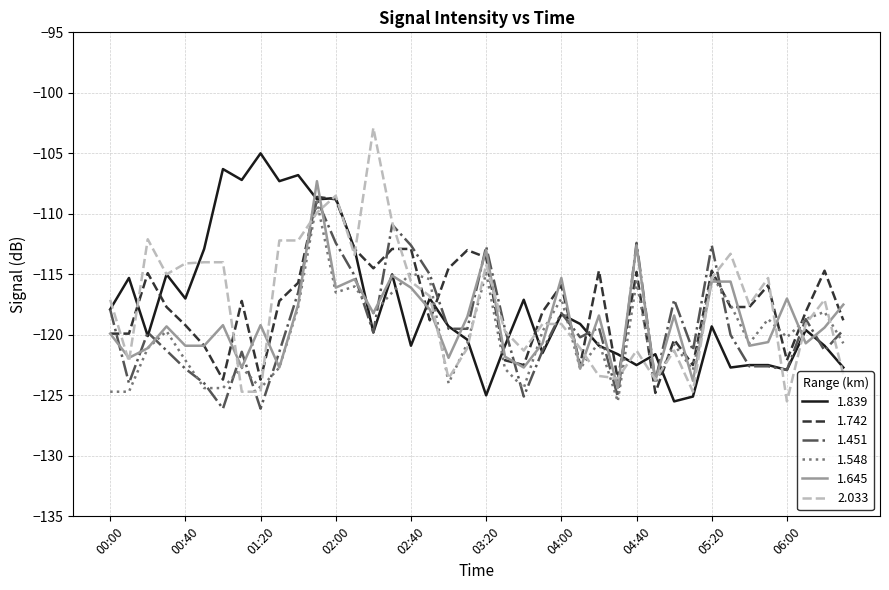

What is the highest value of the 1.451 series?

-108.8